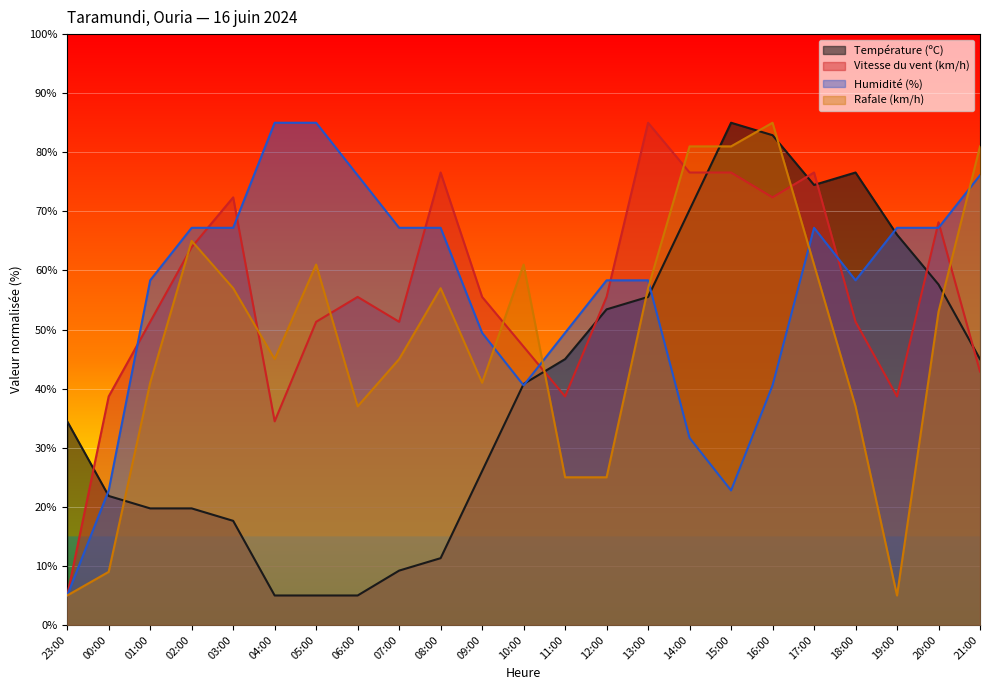

Rank the series by their maximum value, from lowest to highest.

Température (ºC), Vitesse du vent (km/h), Humidité (%), Rafale (km/h)